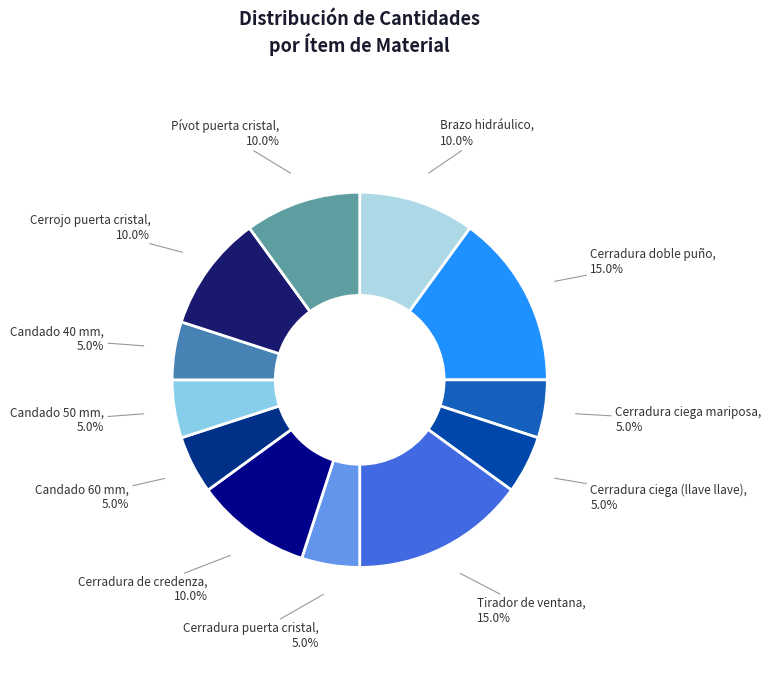

What portion of the pie excludes Pívot puerta cristal?

90.0%